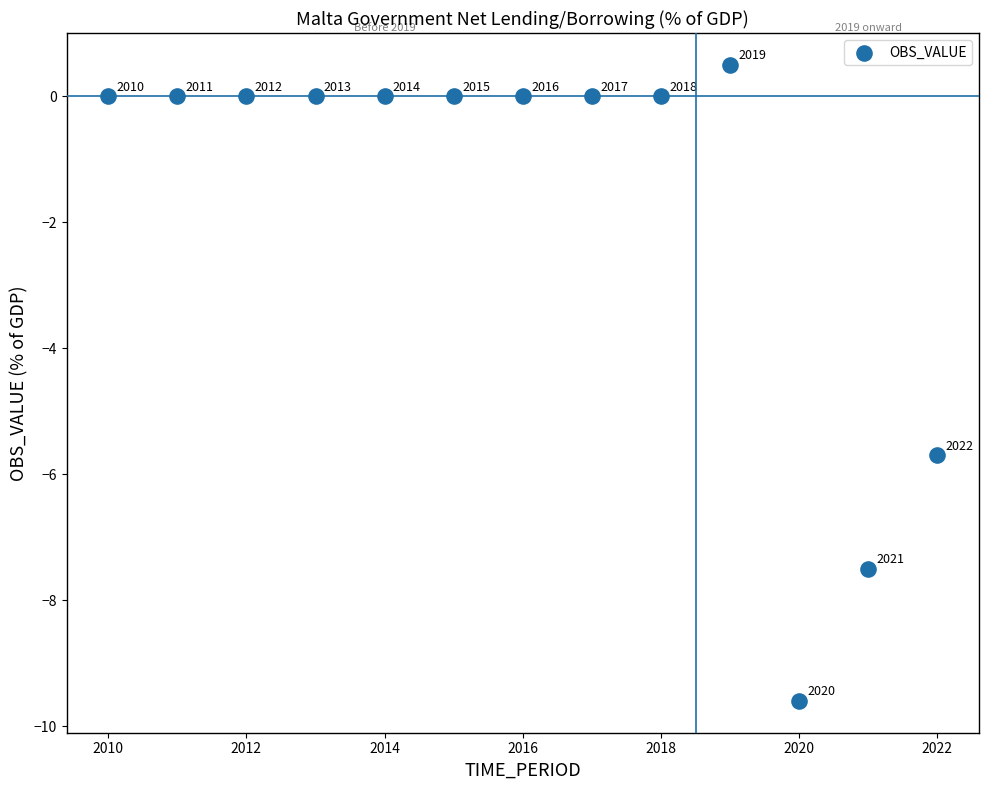

What is the range of X values (max minus min)?

12.0